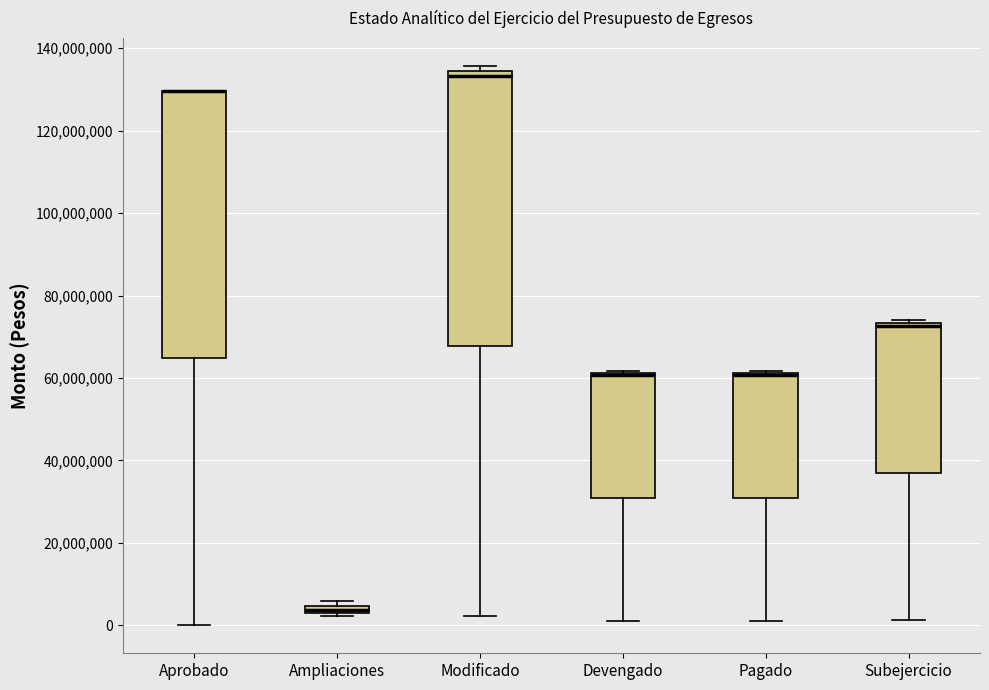

Where is the upper edge of the box for Modificado on the y-axis? The values are not printed on the chart, so give them approximately, as read against the axis.

134000000